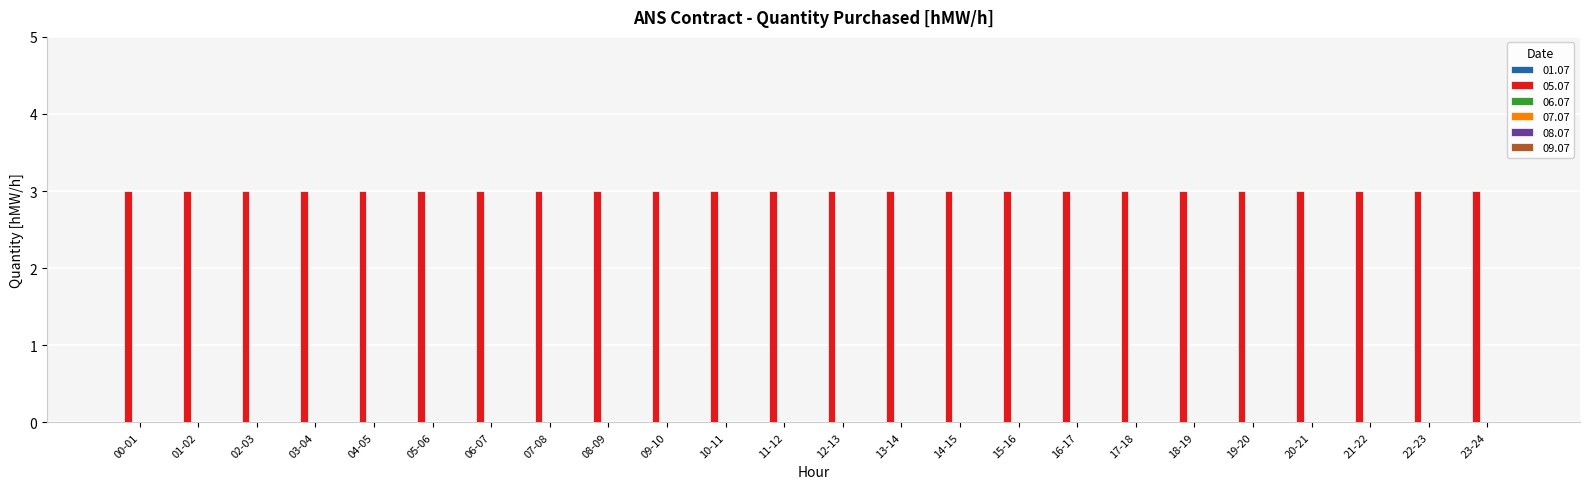

At which label does 01.07 reach its peak?

00-01